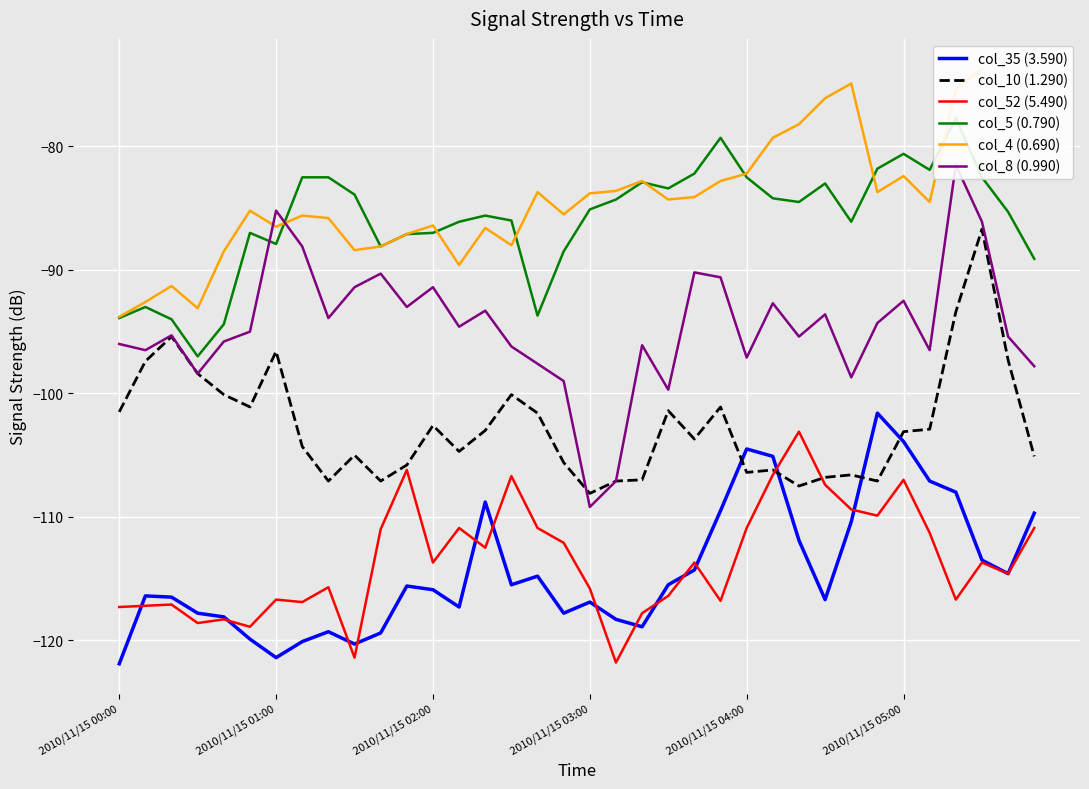

True or false: col_35 (3.590) and col_10 (1.290) cross at least once.

True